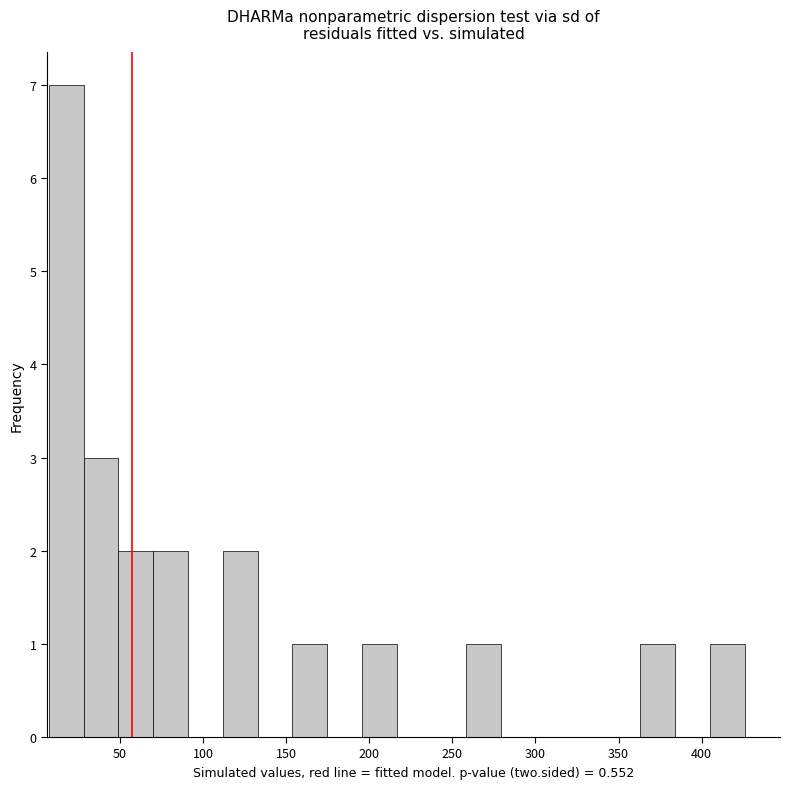

Which range on the x-axis has the tallest bar?

5 to 30